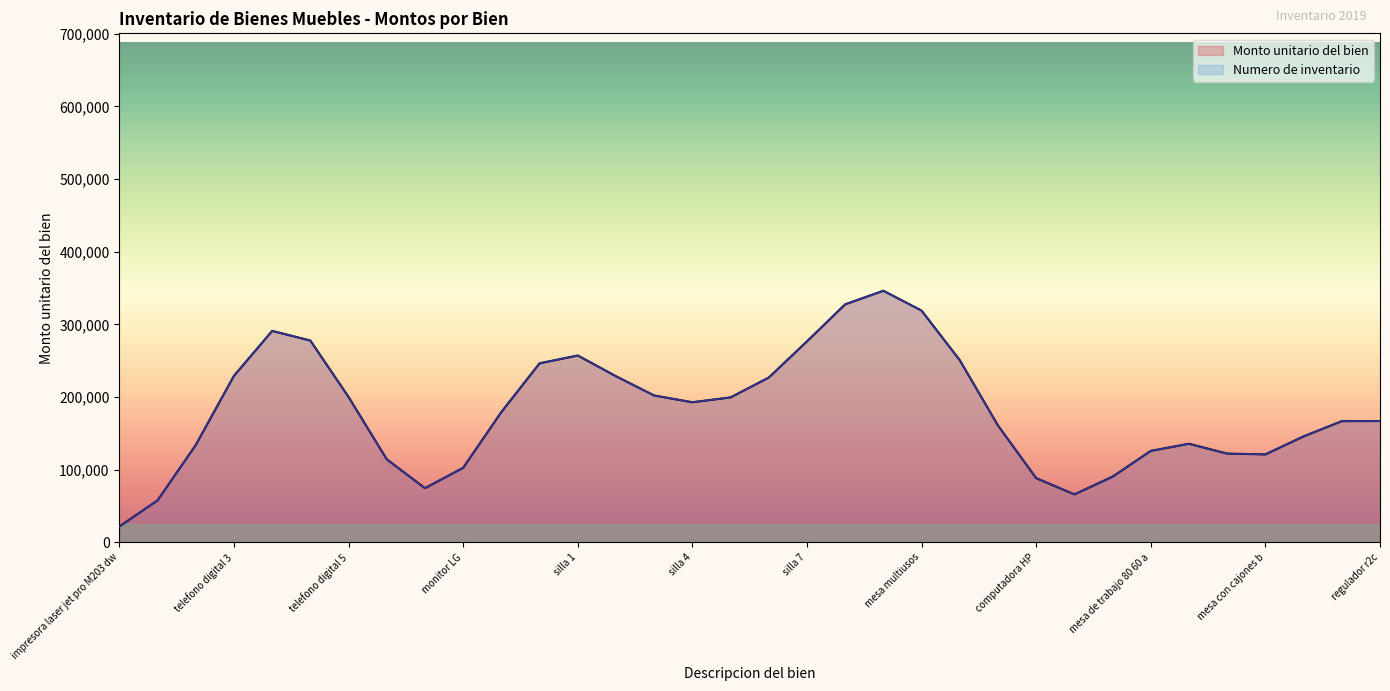

At how many categories does at least one series exceed 362686?

6